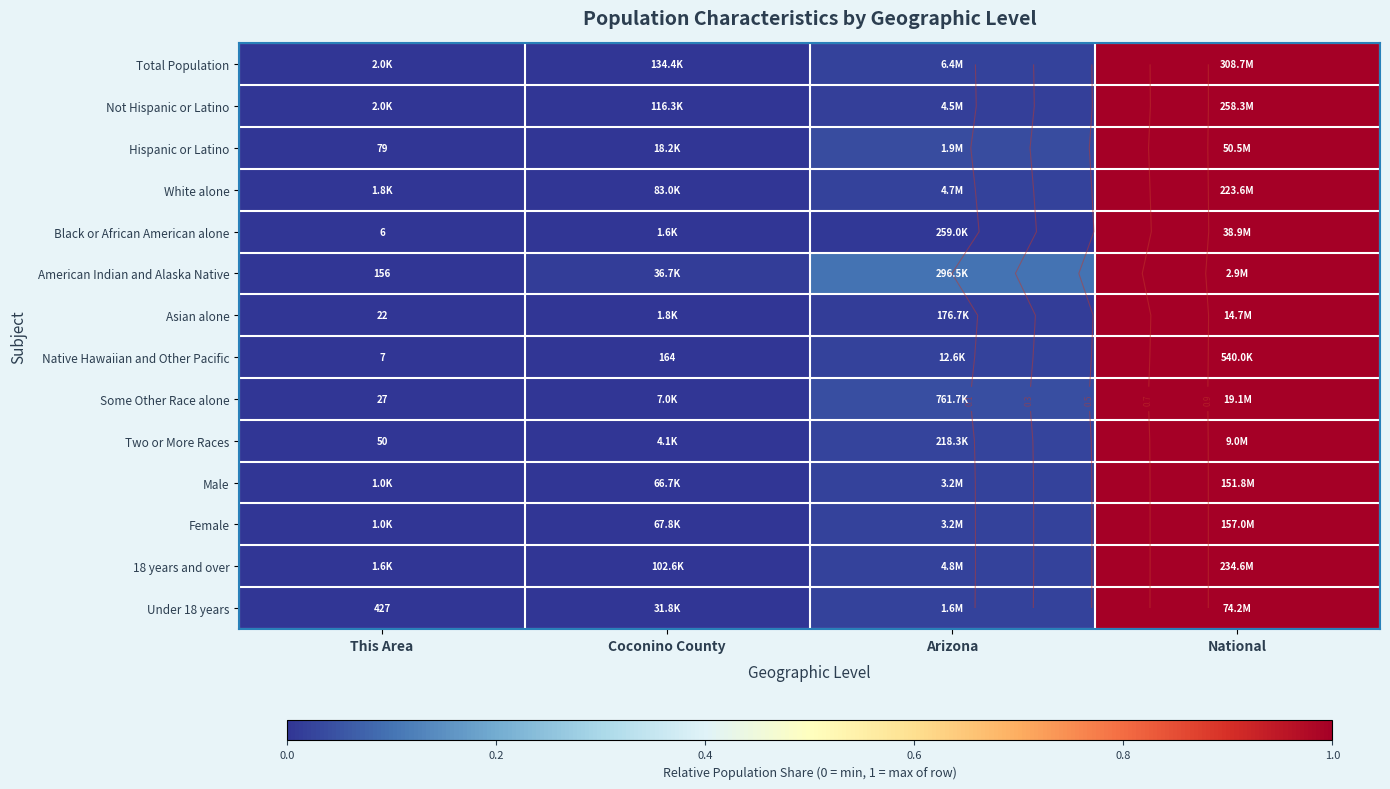

At Coconino County, list the series in order from largest to smallest.

American Indian and Alaska Native, Two or More Races, Not Hispanic or Latino, Male, 18 years and over, Total Population, Female, Under 18 years, White alone, Some Other Race alone, Hispanic or Latino, Native Hawaiian and Other Pacific, Asian alone, Black or African American alone